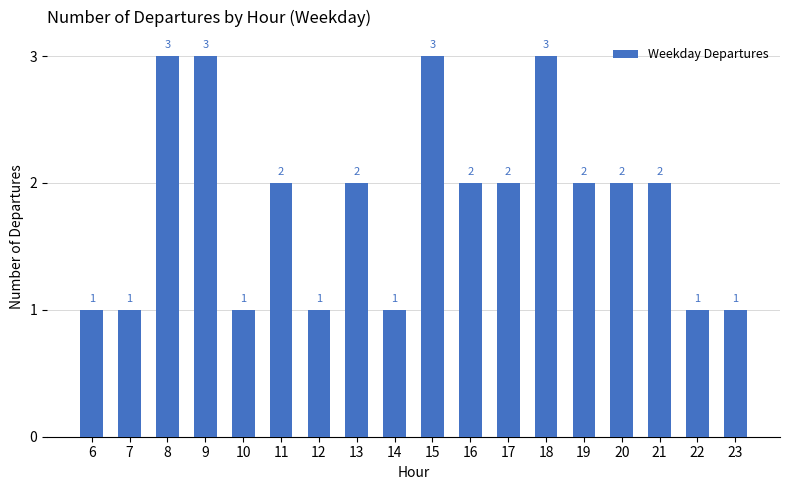

How many distinct data groups are displayed?

1